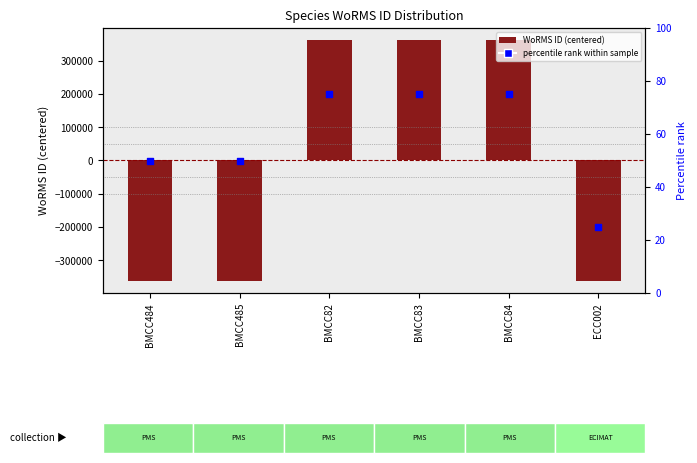

At which category is the sum across all series the highest?

BMCC82